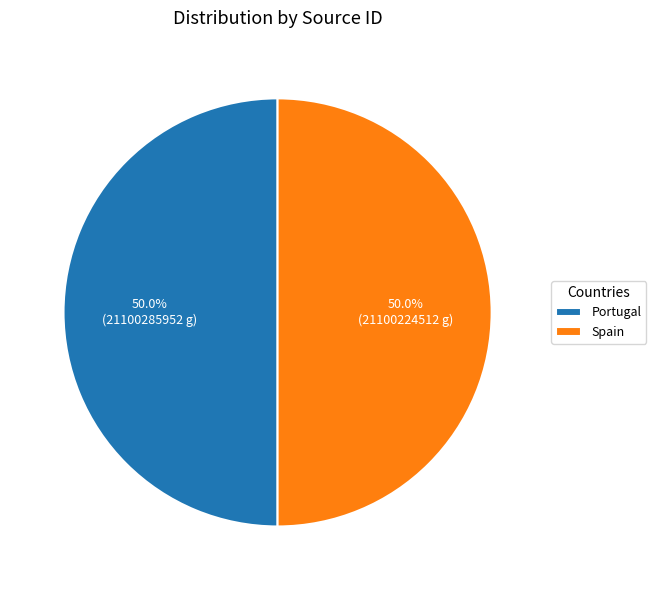

How many segments does this pie chart have?

2